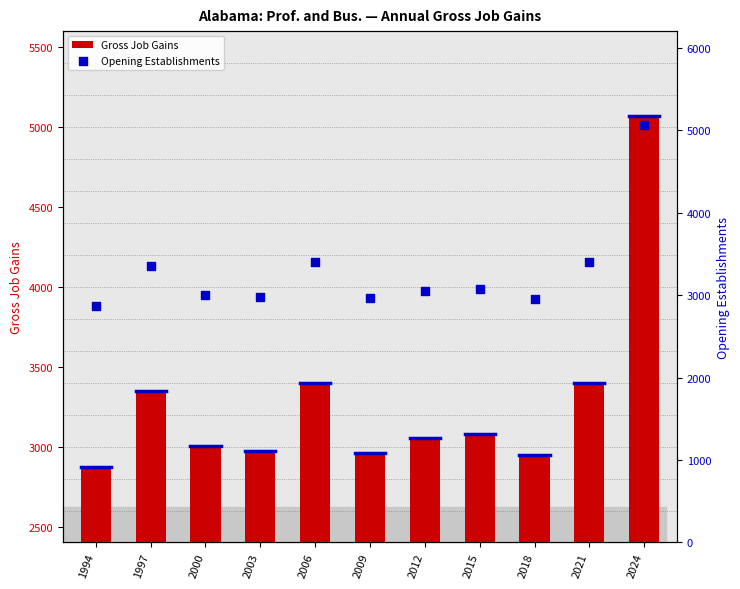

What are all the series names shown in the legend?

Gross Job Gains, Opening Establishments